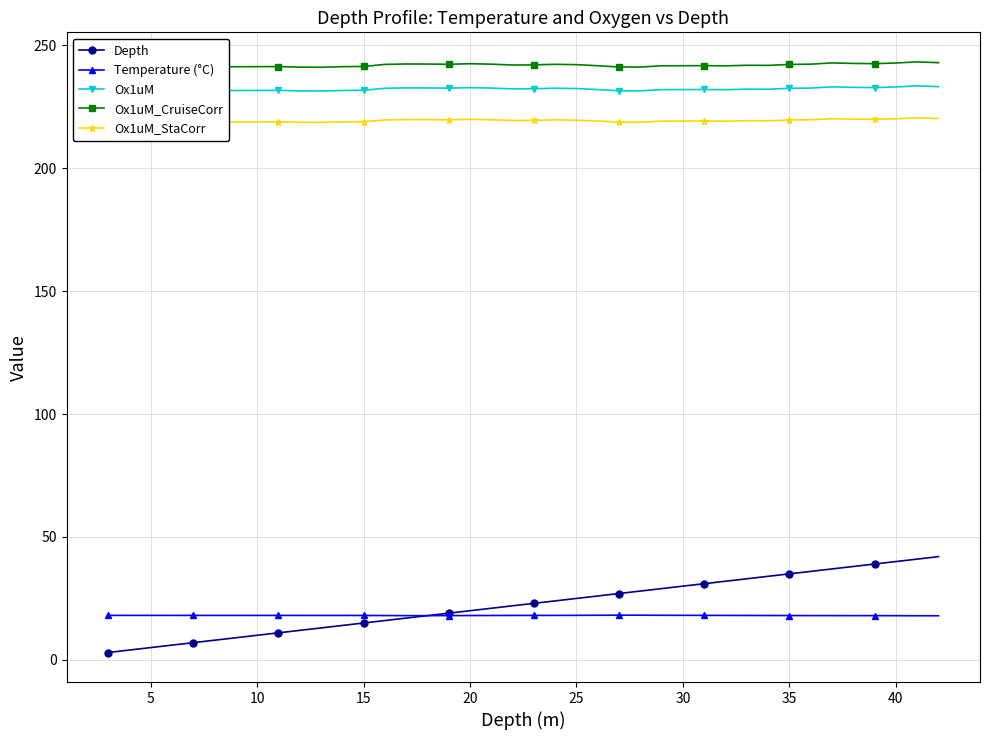

True or false: Temperature (°C) and Ox1uM_CruiseCorr intersect in this chart.

False